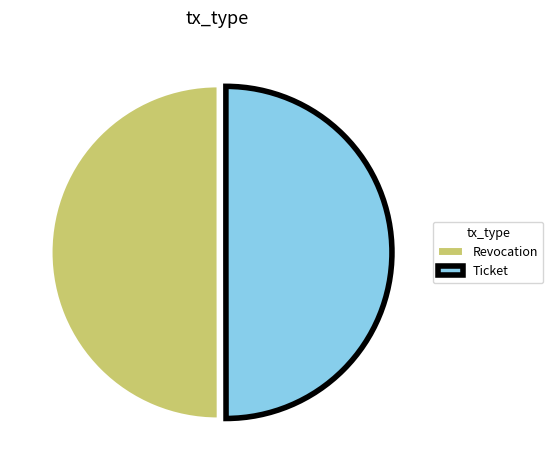

The Revocation slice represents 50% of the pie. True or false?

True